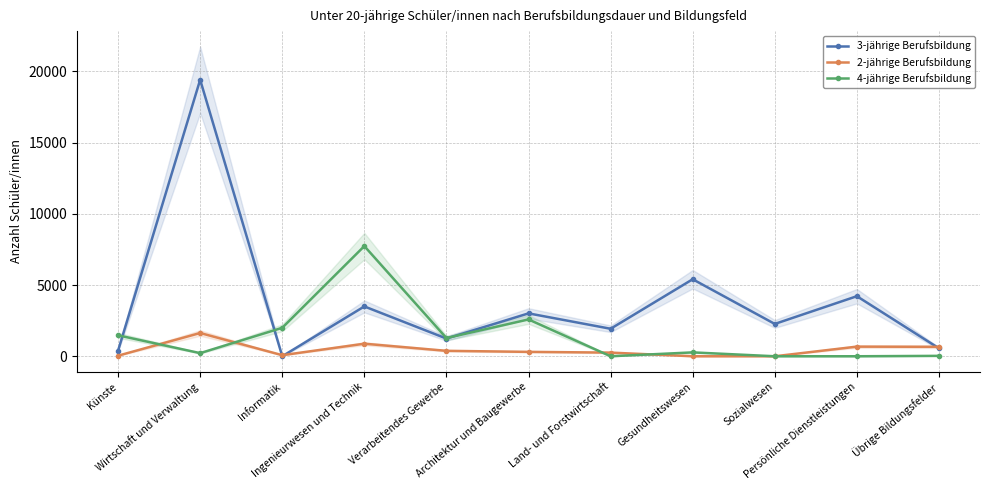

Is this an area chart (filled region under the line)?

No